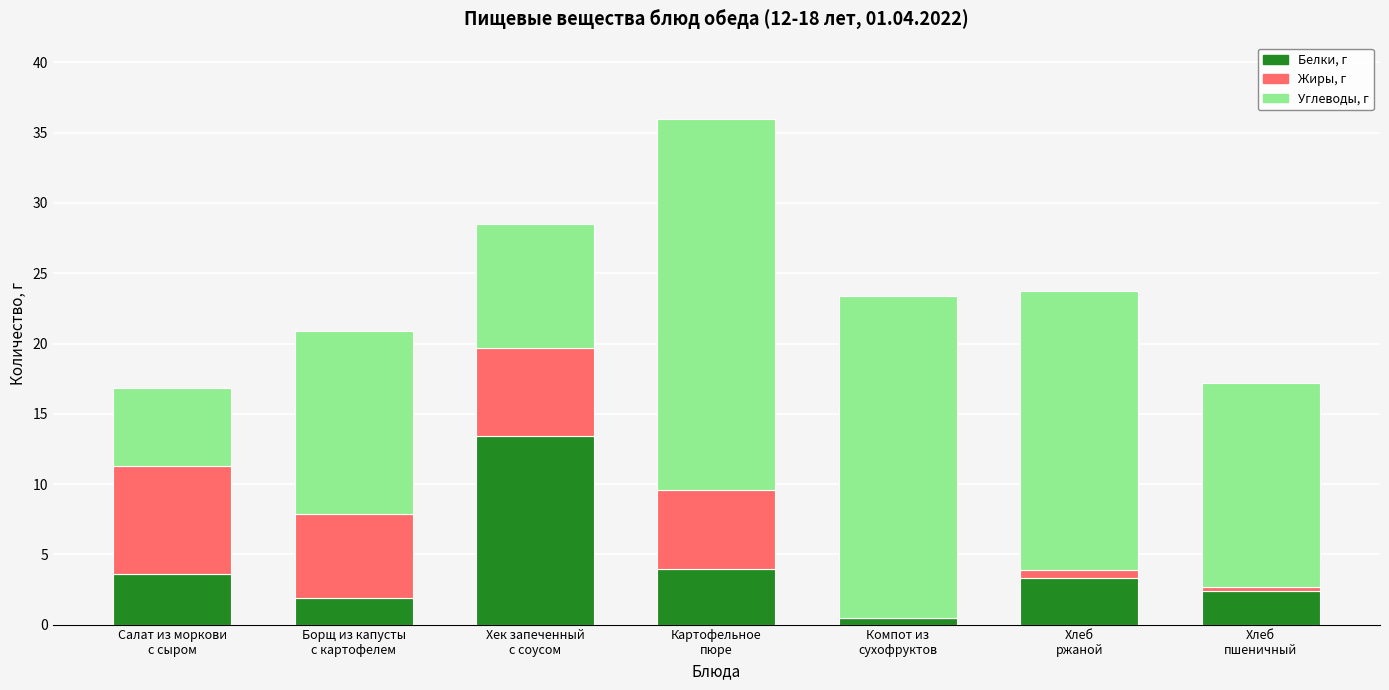

What is the maximum value for Белки, г?

13.4